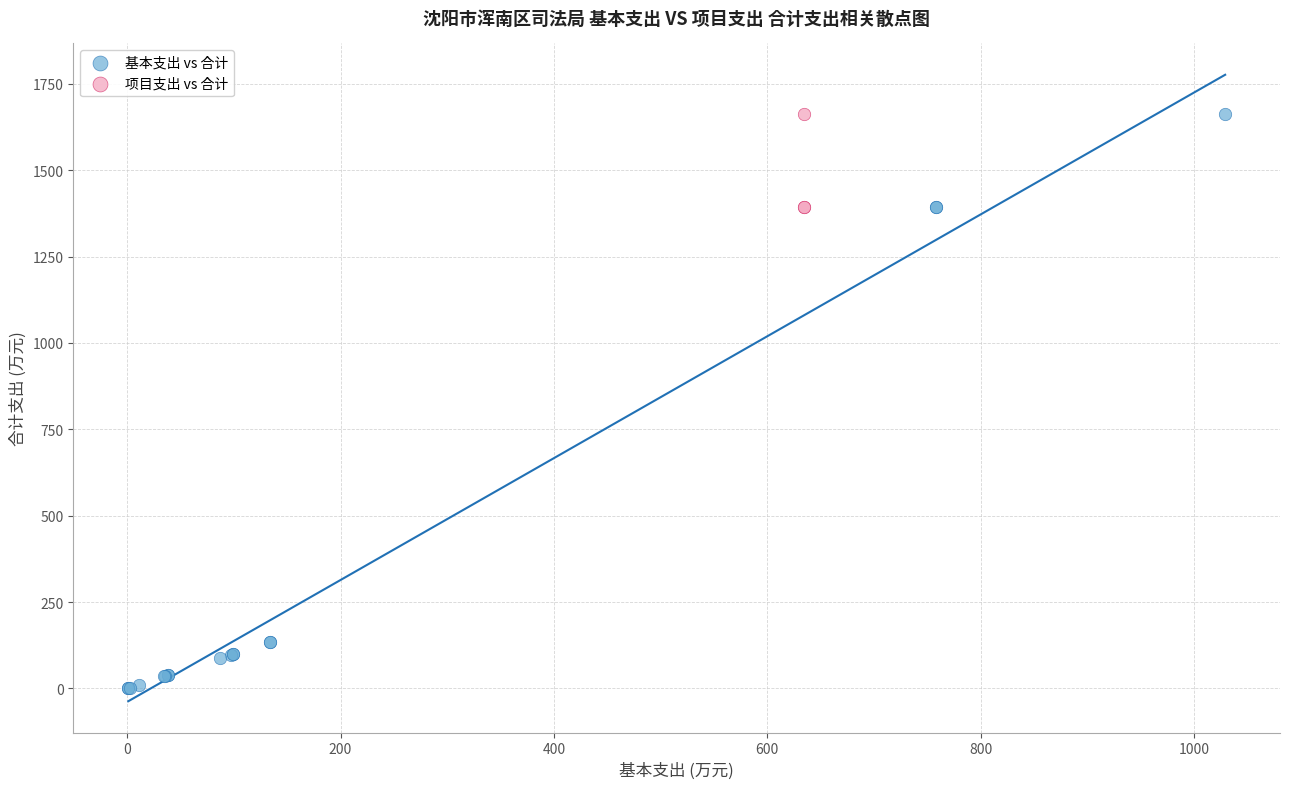

Which series has the largest Y range (max minus min)?

基本支出 vs 合计